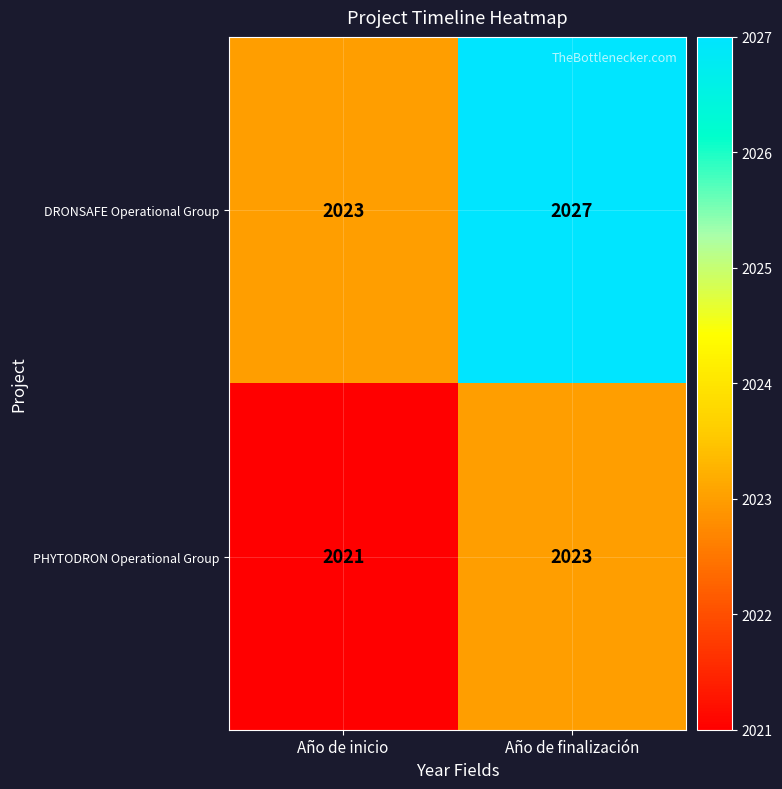

Reading left to right, extract all data points from this chart.

DRONSAFE Operational Group: Año de inicio=2023	Año de finalización=2027
PHYTODRON Operational Group: Año de inicio=2021	Año de finalización=2023